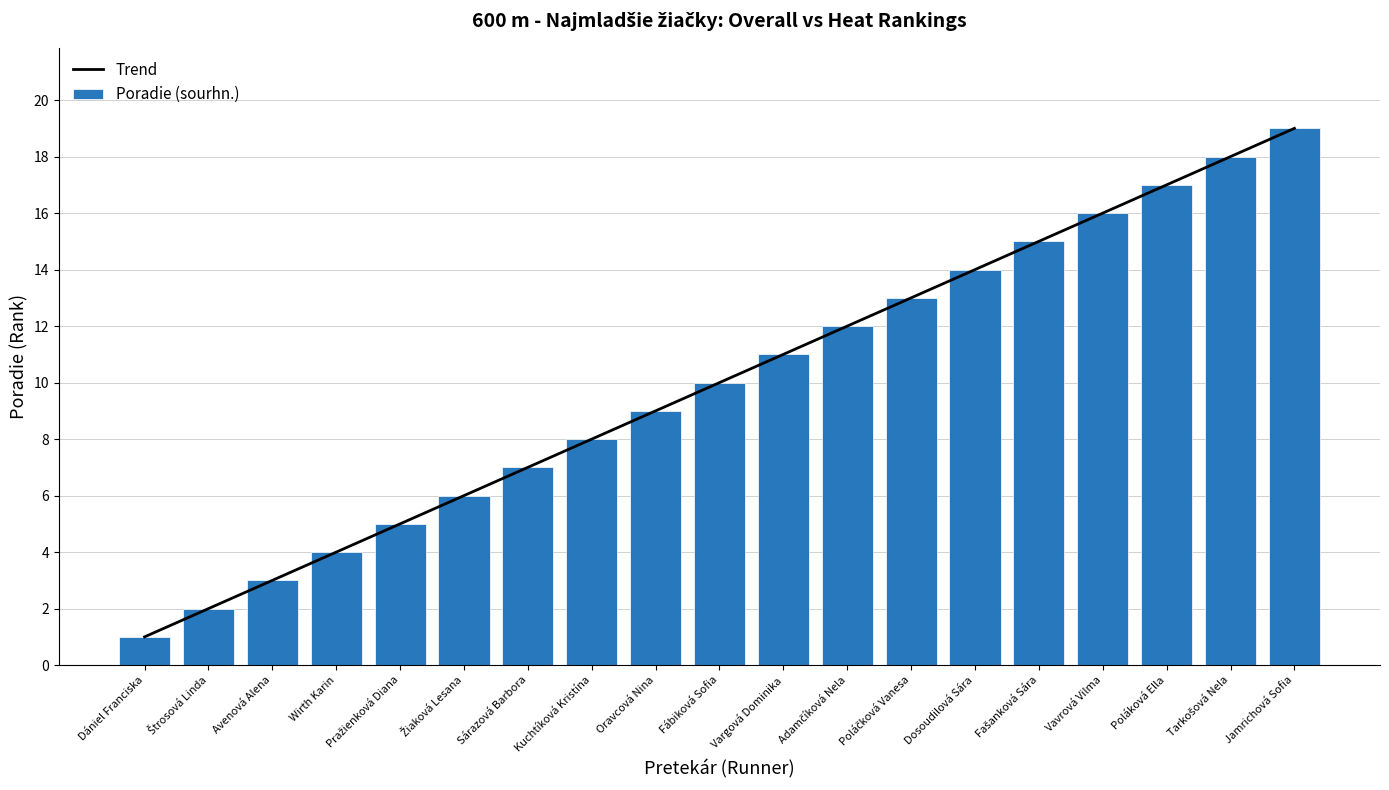

What is the value of the Poradie (sourhn.) bar at the 15th from the left?

15